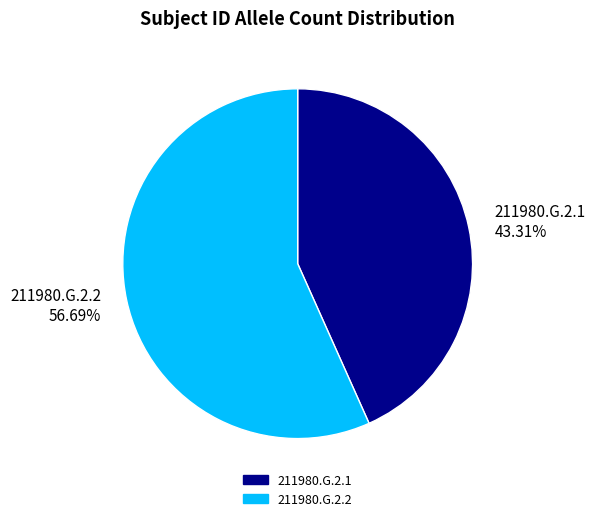

To the nearest percent, what portion does 211980.G.2.1 represent?

43%